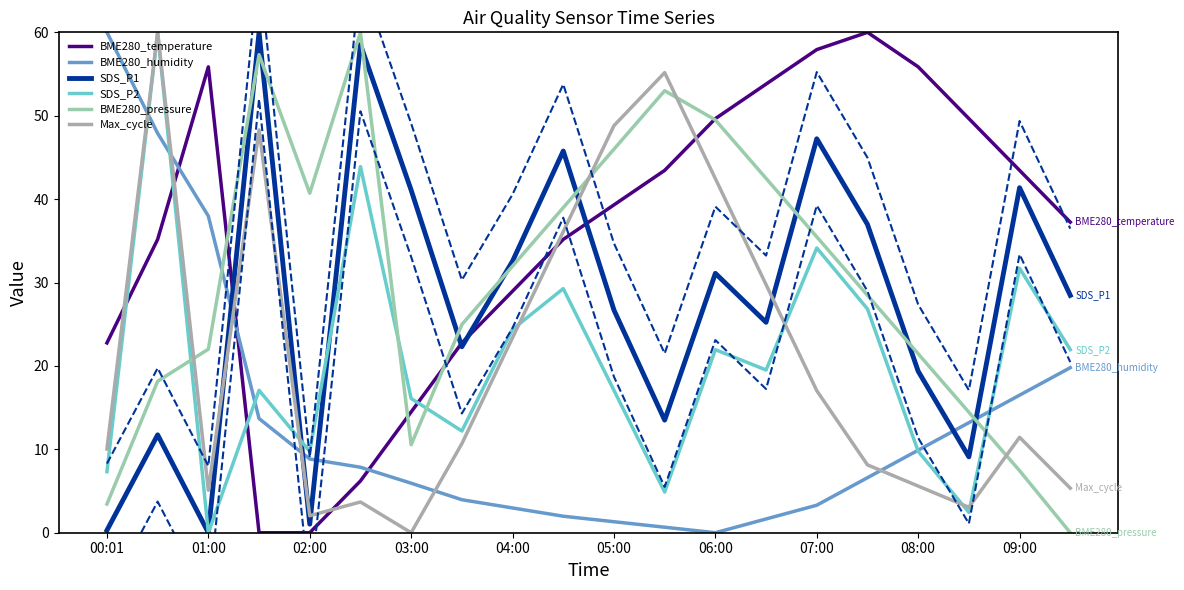

What position from the right is 13?

7